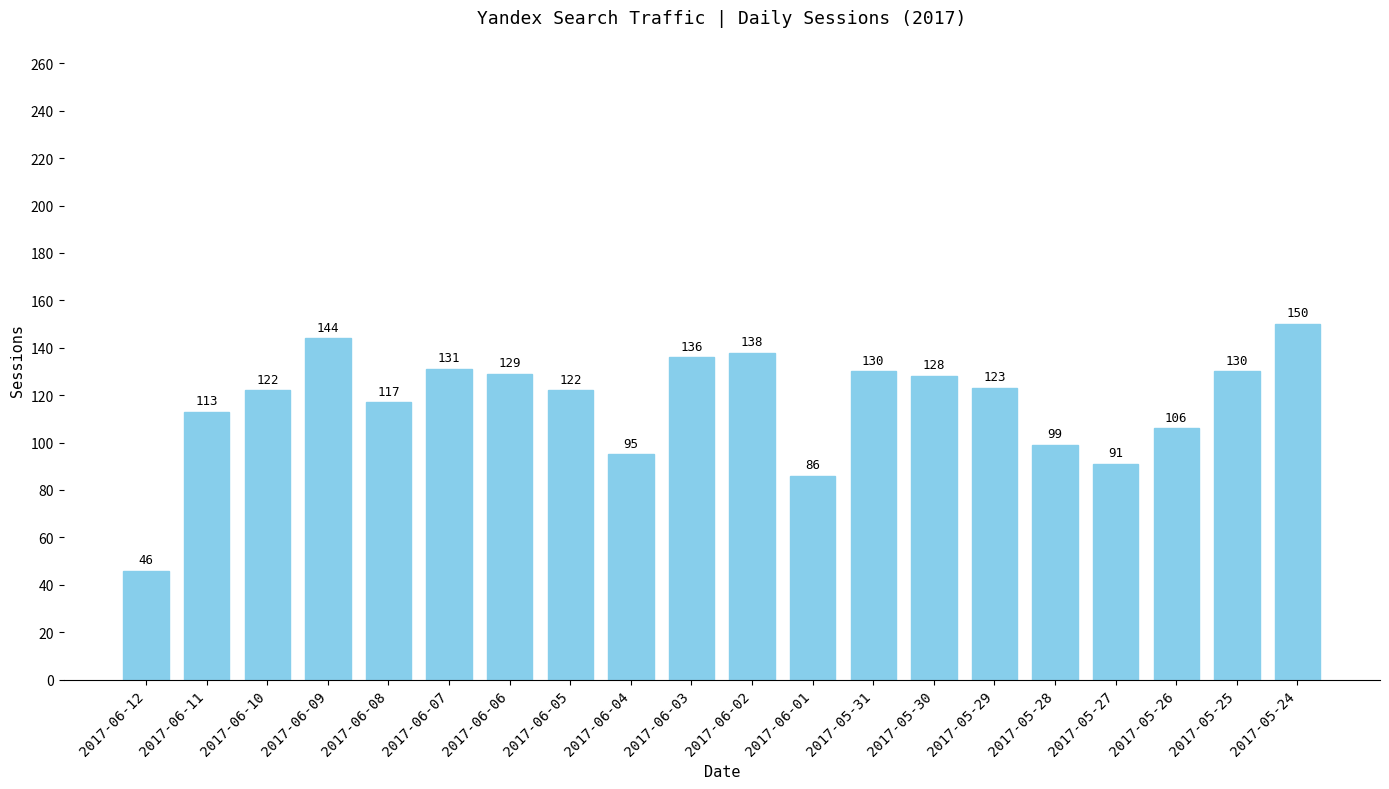

What is the value of the 8th bar from the left?

122